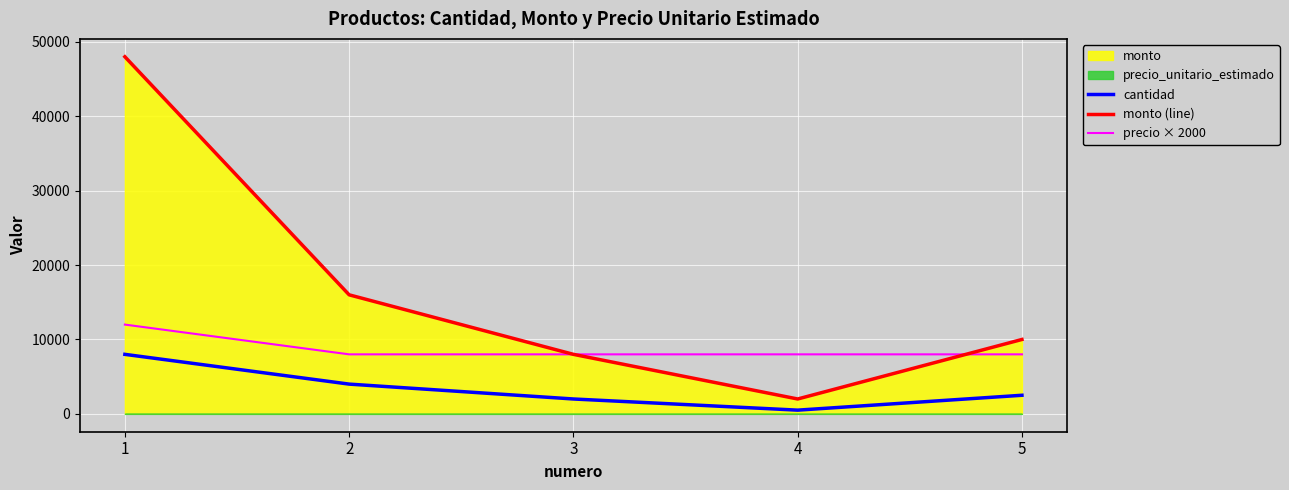

Reading left to right, list all the values displayed in this chart.

cantidad: 8000	4000	2000	500	2500
monto (line): 48000	16000	8000	2000	10000
precio × 2000: 12000	8000	8000	8000	8000